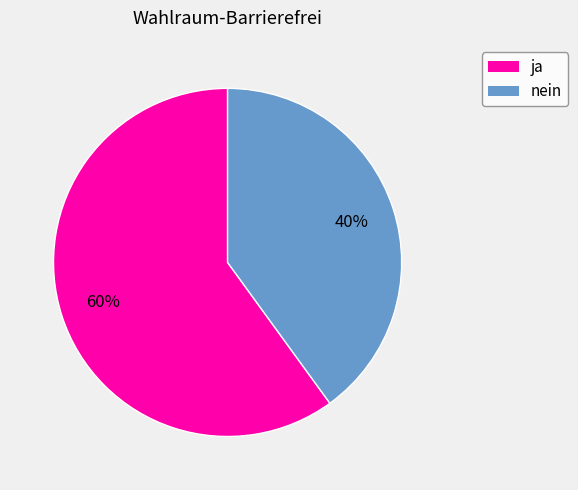

Rank the categories by value from lowest to highest.

nein, ja